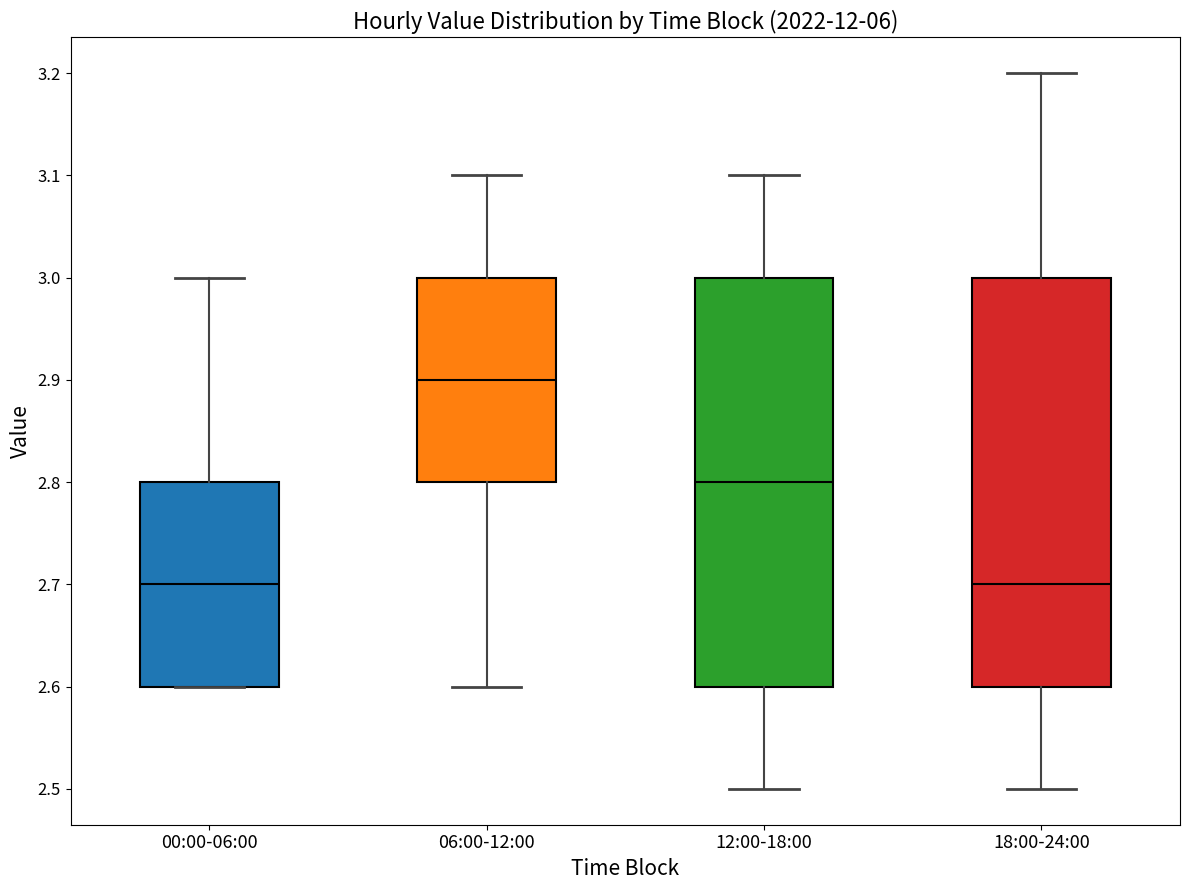

Where does the median line of the box for 12:00-18:00 sit on the y-axis? The values are not printed on the chart, so give them approximately, as read against the axis.

2.8